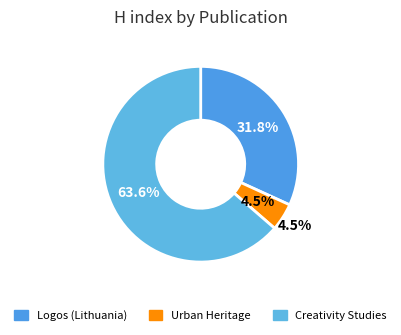

Approximately how many times larger is the value at Logos (Lithuania) compared to Creativity Studies?

0.5